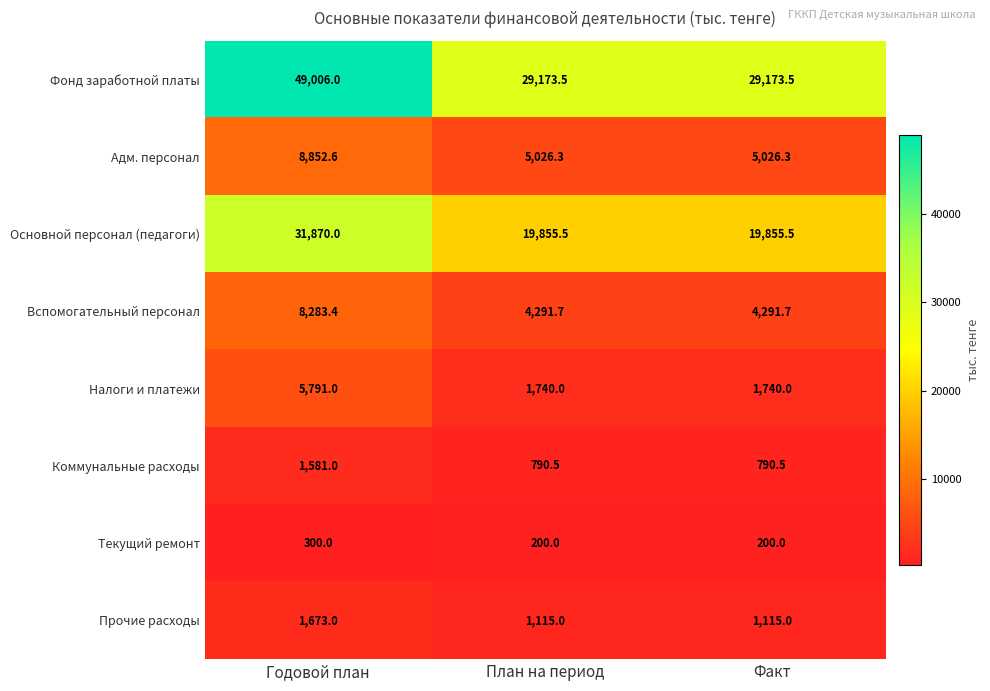

Which series has the widest spread of values?

Фонд заработной платы